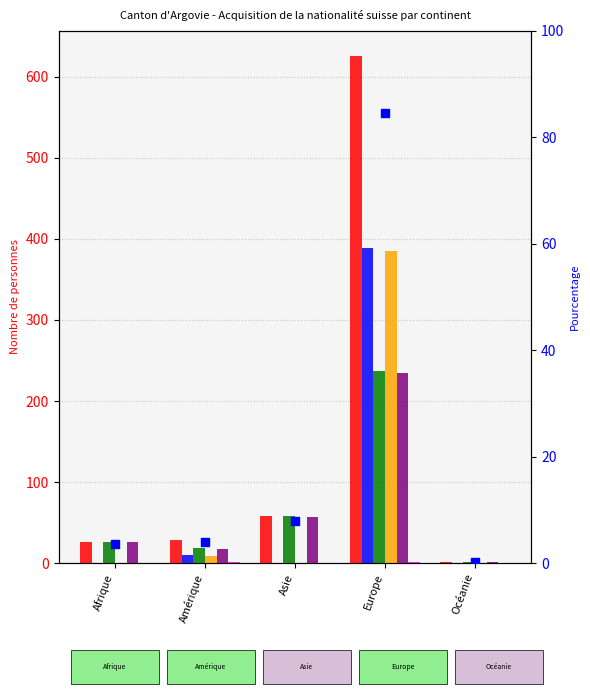

Which series has the largest Y range (max minus min)?

Total acquisition